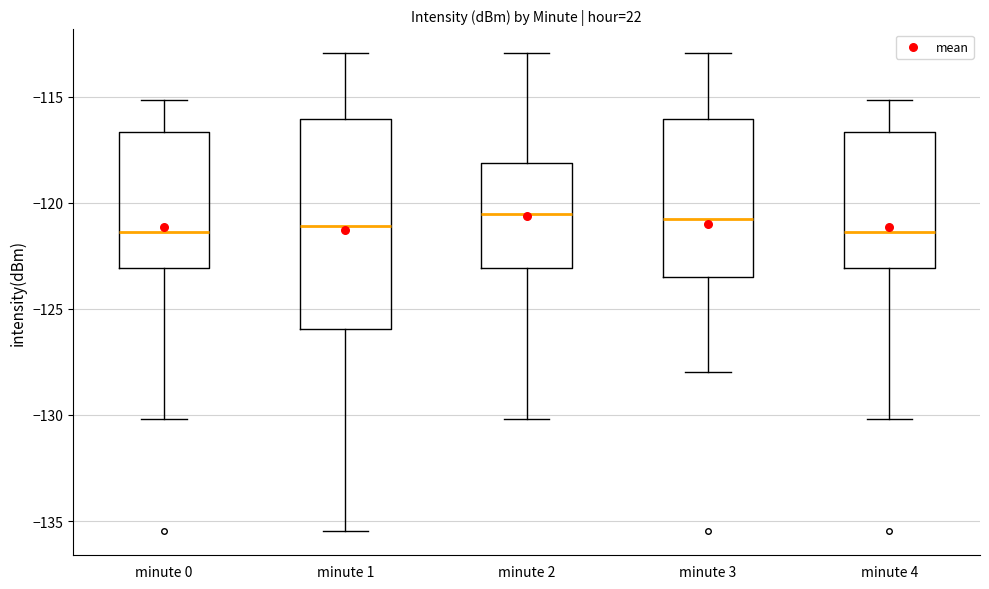

Reading left to right, transcribe this box plot: for each box, give where its median line is, the range the box spans, and where its two whiskers end, as read against the y-axis. The values are not printed on the chart, so give them approximately, as read against the axis.

minute 0: median -121.5, box -123.0 to -116.5, whiskers -130.0 to -115.0
minute 1: median -121.0, box -126.0 to -116.0, whiskers -135.5 to -113.0
minute 2: median -120.5, box -123.0 to -118.0, whiskers -130.0 to -113.0
minute 3: median -121.0, box -123.5 to -116.0, whiskers -128.0 to -113.0
minute 4: median -121.5, box -123.0 to -116.5, whiskers -130.0 to -115.0